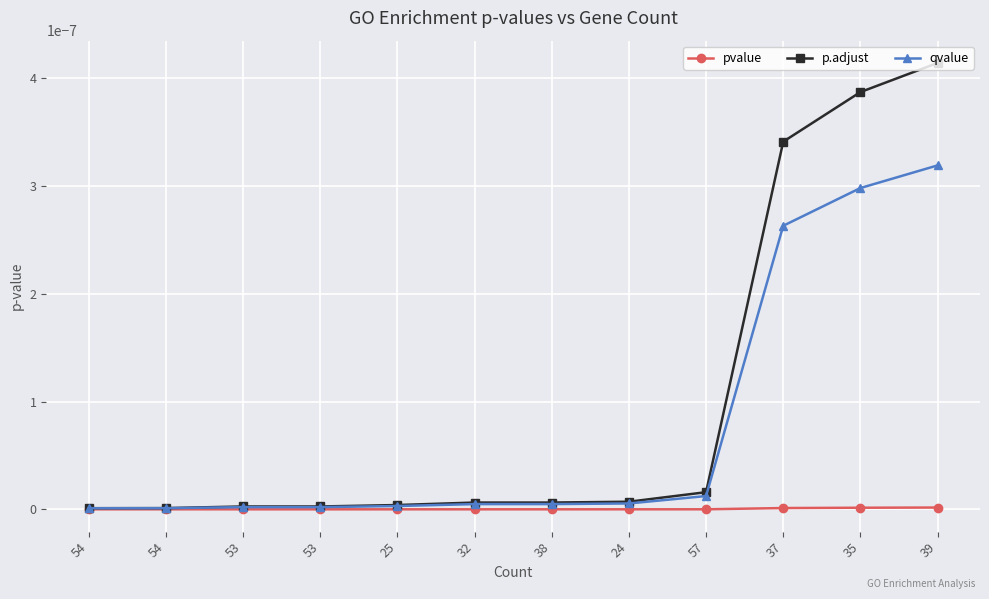

What is the label of the 11th point from the right?

54